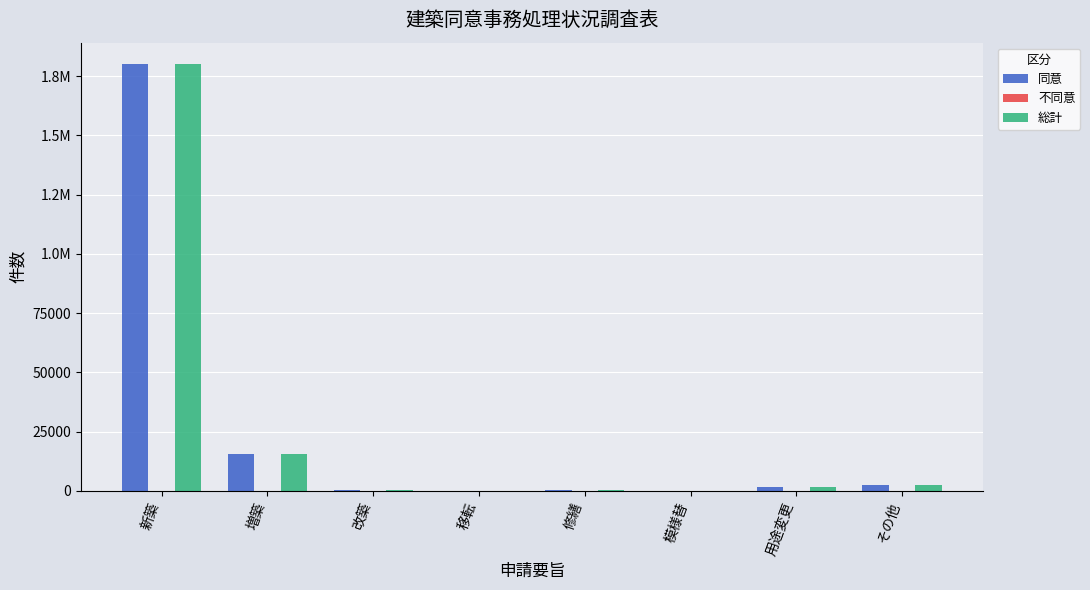

What is the difference between the maximum and minimum values in the 同意 series?

180064